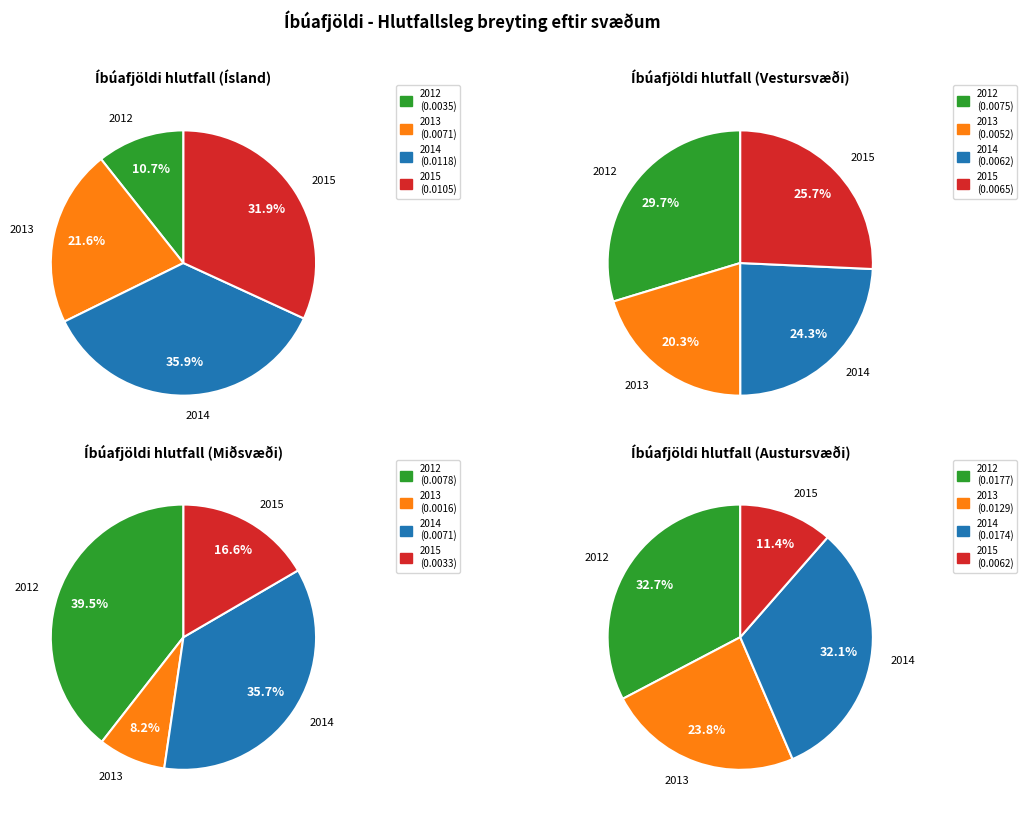

Is there any slice that represents more than half of the pie?

No